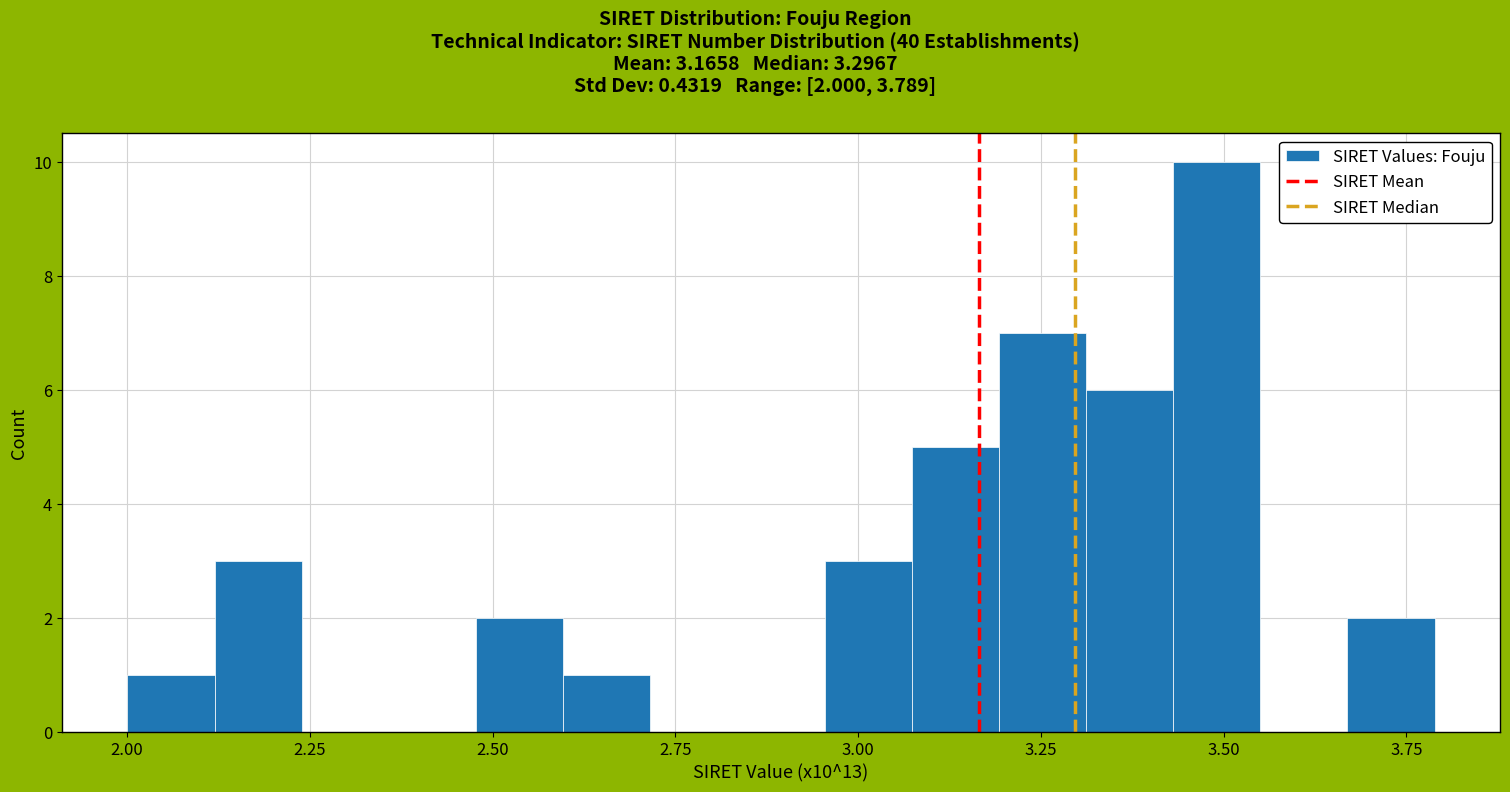

Read against the x-axis, roughly where is the centre of the tallest bar?

3.50